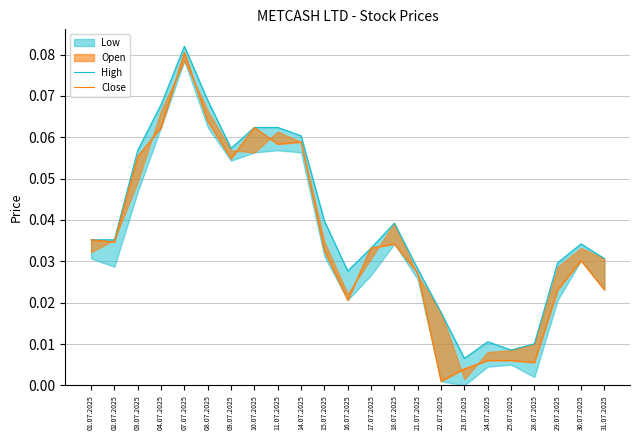

Is it true that High equals 0.0 at 24.07.2025?

False